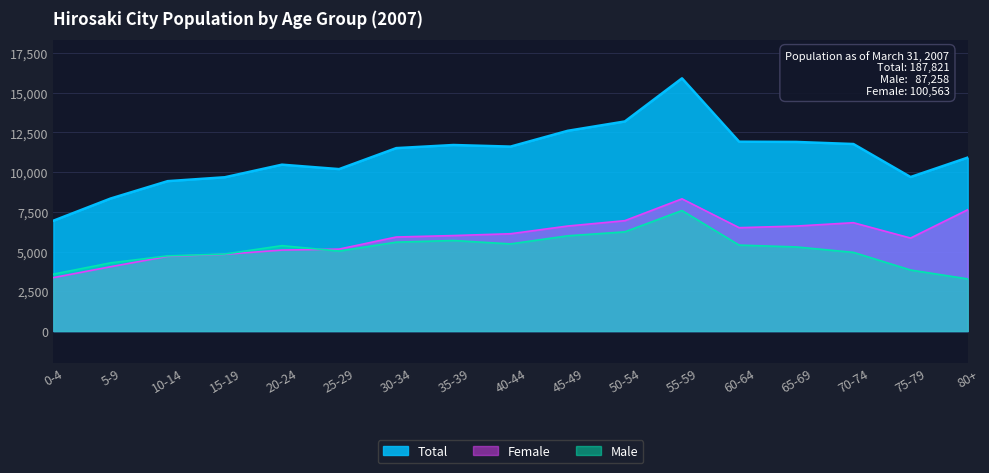

What is the label of the 17th point from the left?

80+